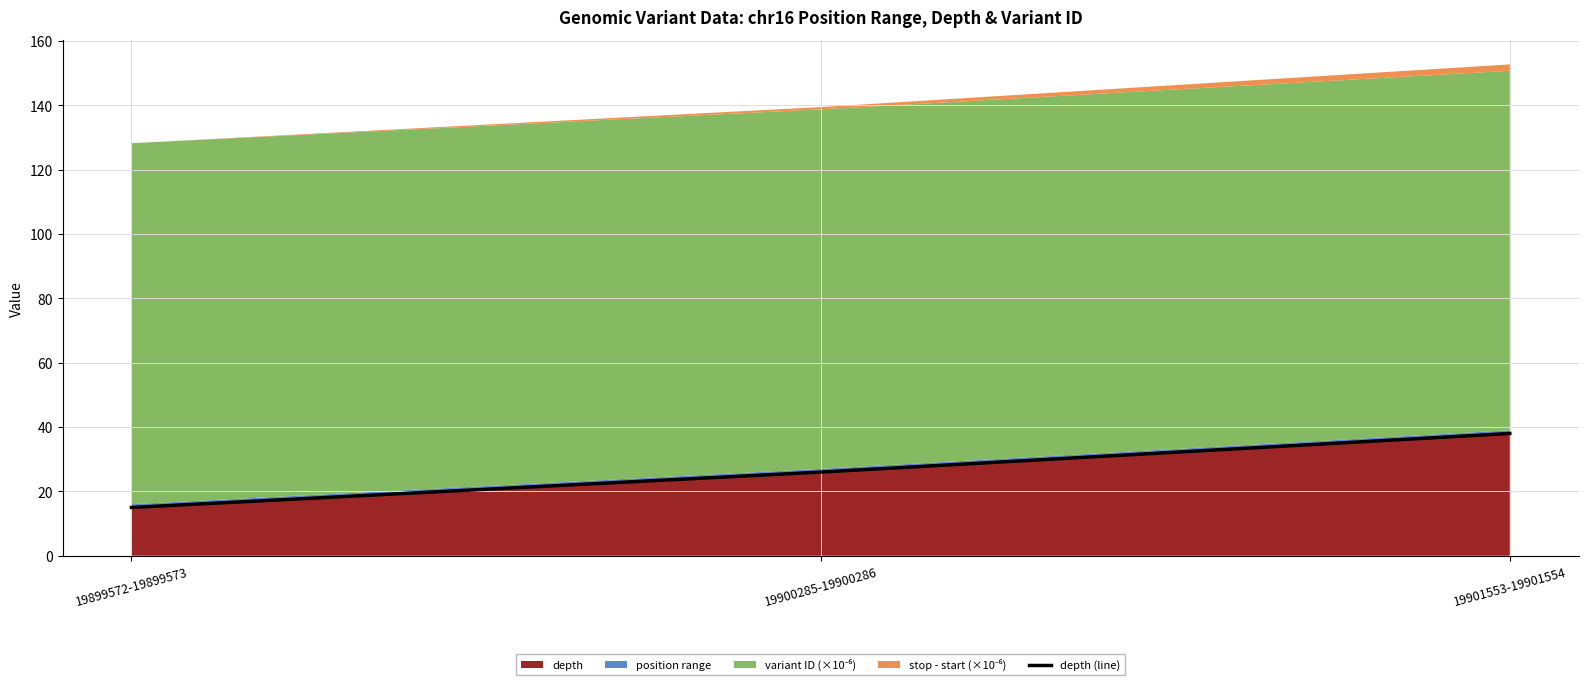

Which has a higher value, 19900285-19900286 or 19899572-19899573?

19900285-19900286